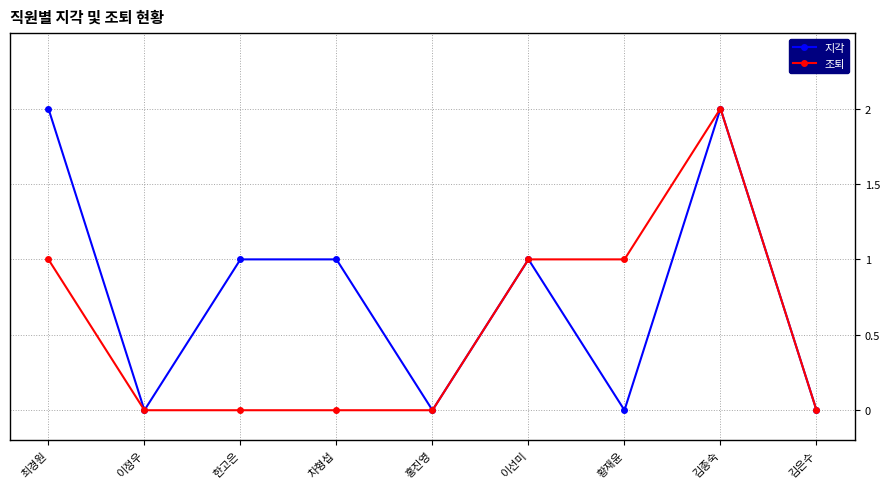

Is this an area chart (filled region under the line)?

No